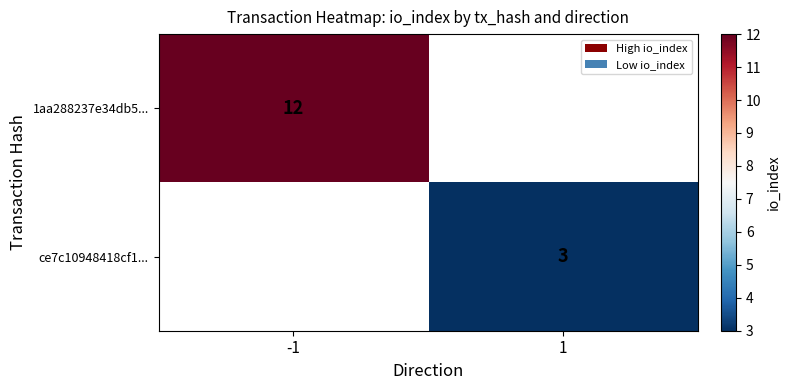

The ce7c10948418cf1... series shows 2 at 1. True or false?

False